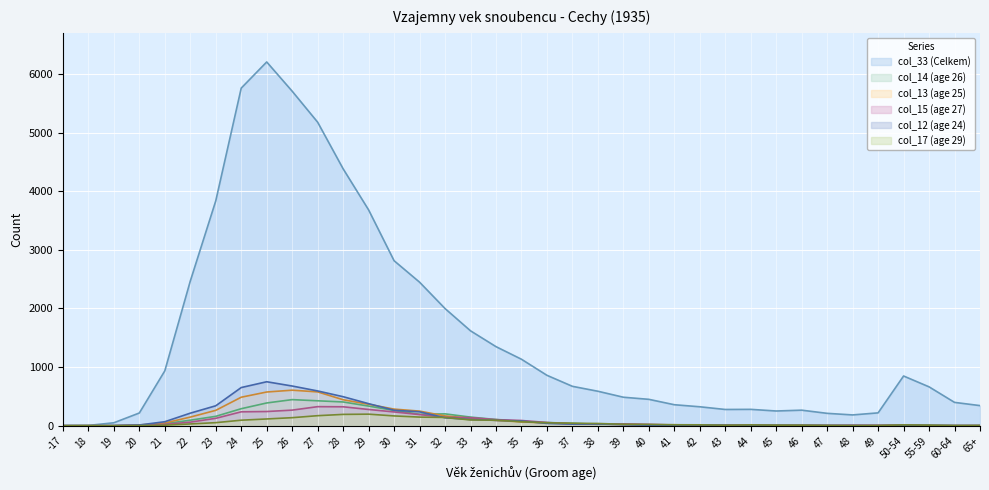

Which has a higher value, 60-64 or 38?

38